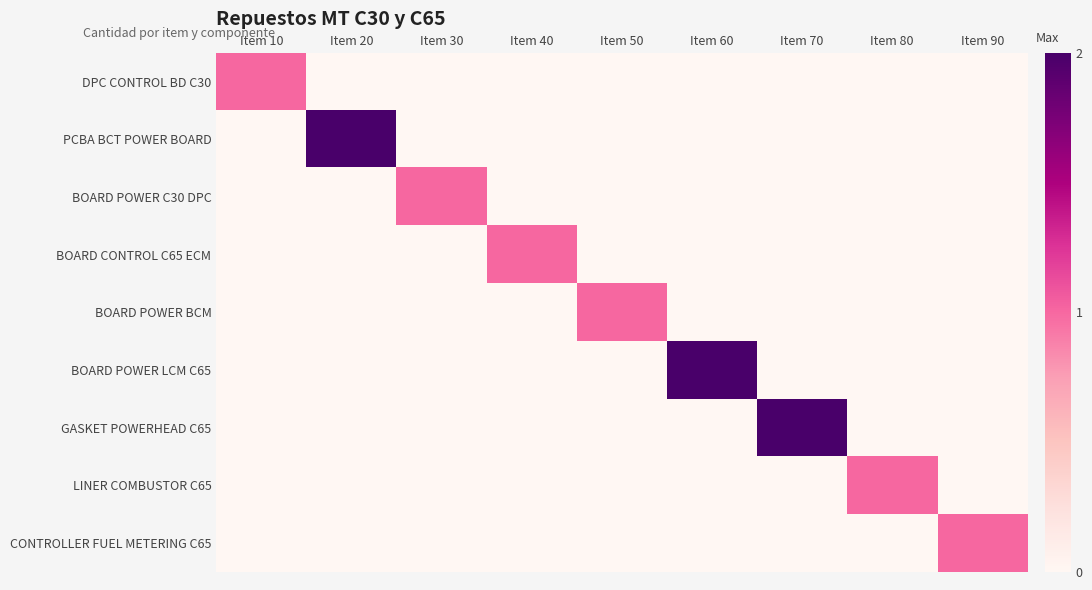

At which category is the sum across all series the highest?

Item 20